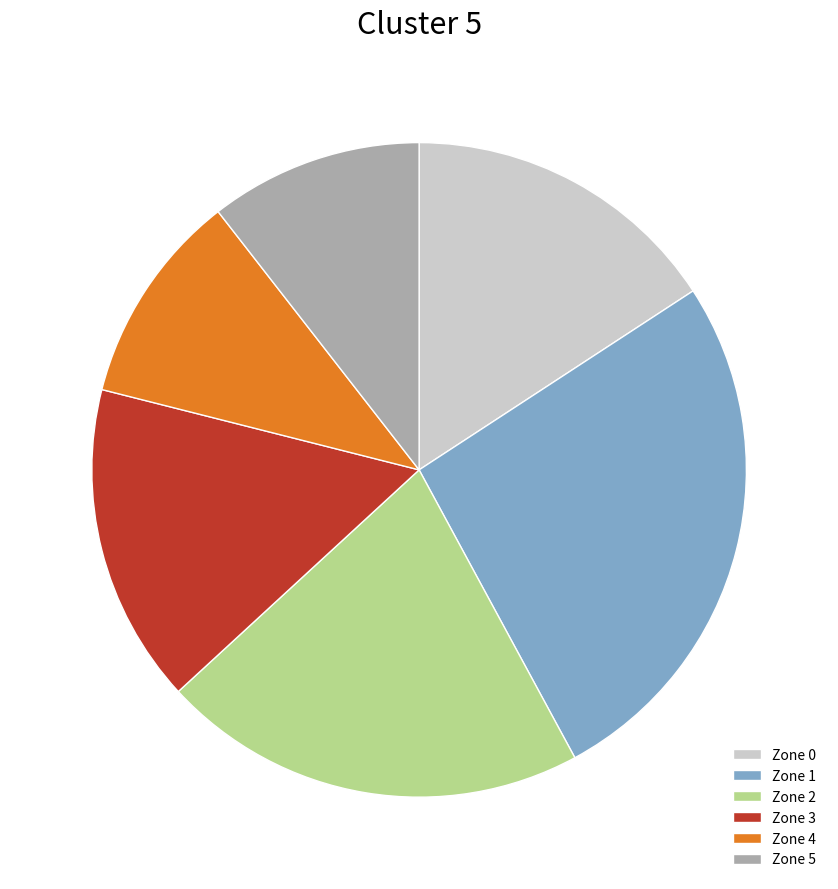

How many slices are in this pie chart?

6